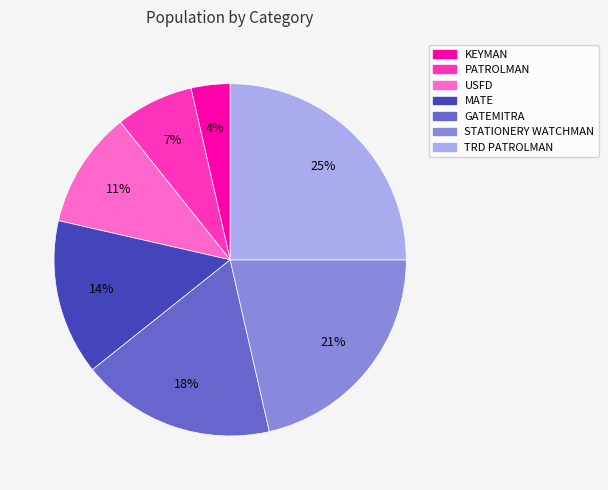

Between GATEMITRA and KEYMAN, which is larger?

GATEMITRA